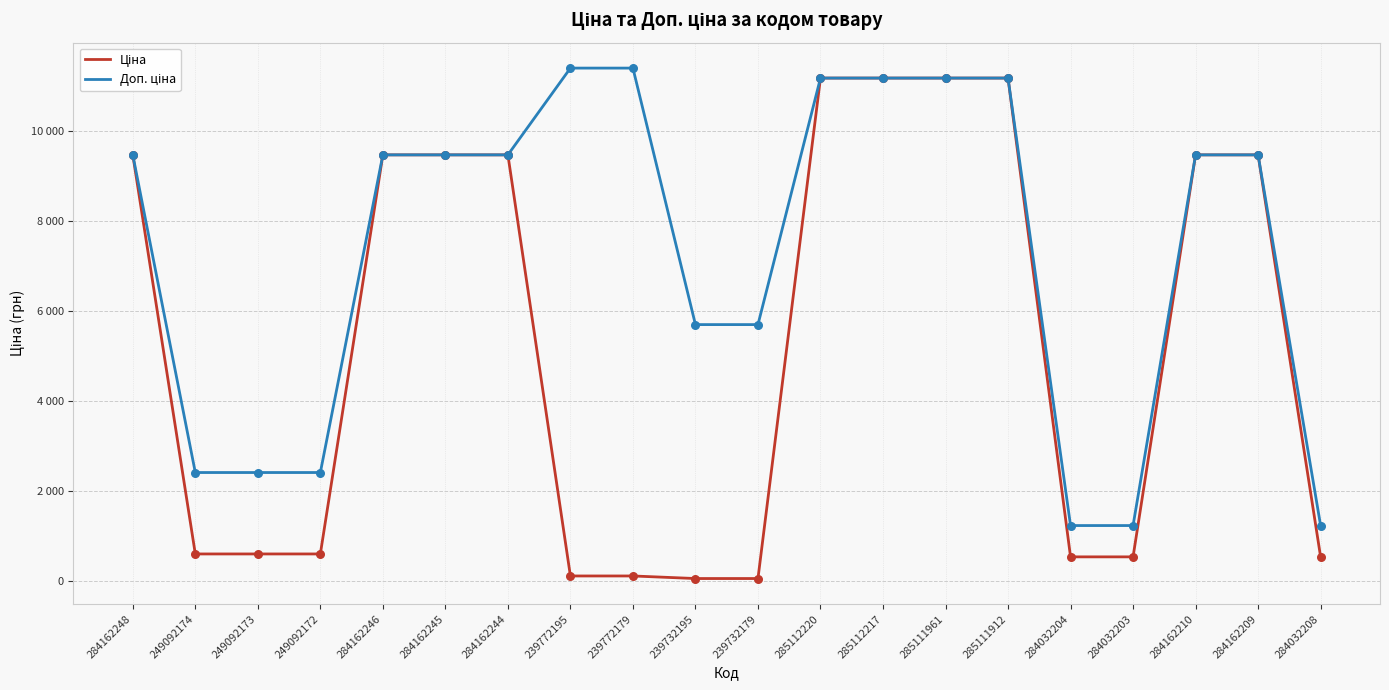

Is the value of Ціна at 239772179 greater than the value of Доп. ціна at 284162244?

No